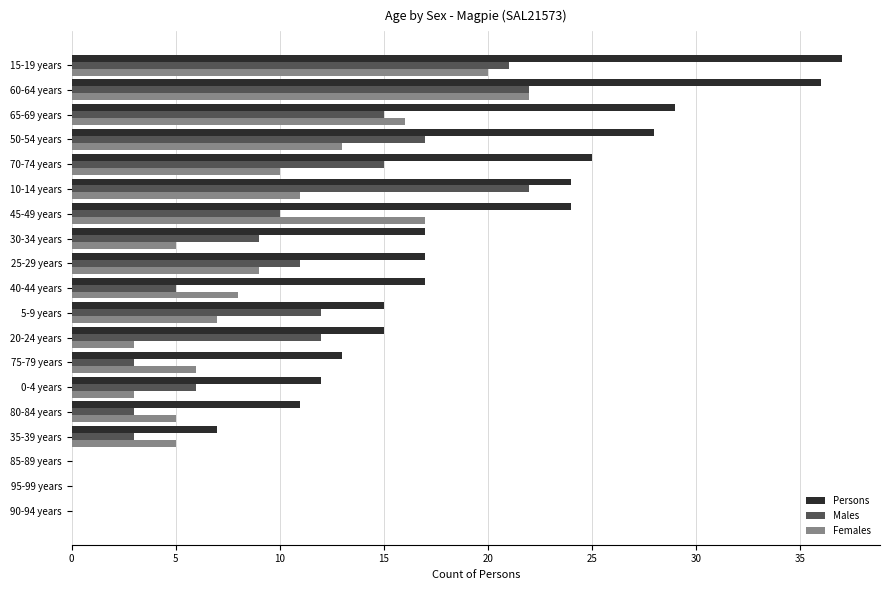

Between 30-34 years and 45-49 years, which series saw the biggest shift?

Females